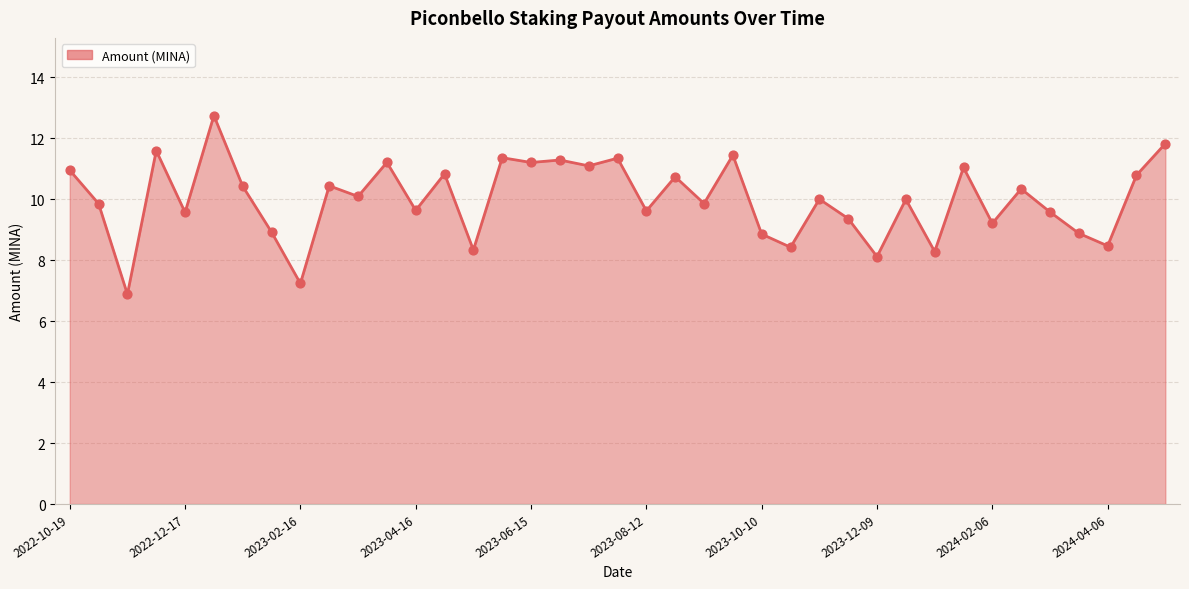

What is the smallest value displayed?

6.9